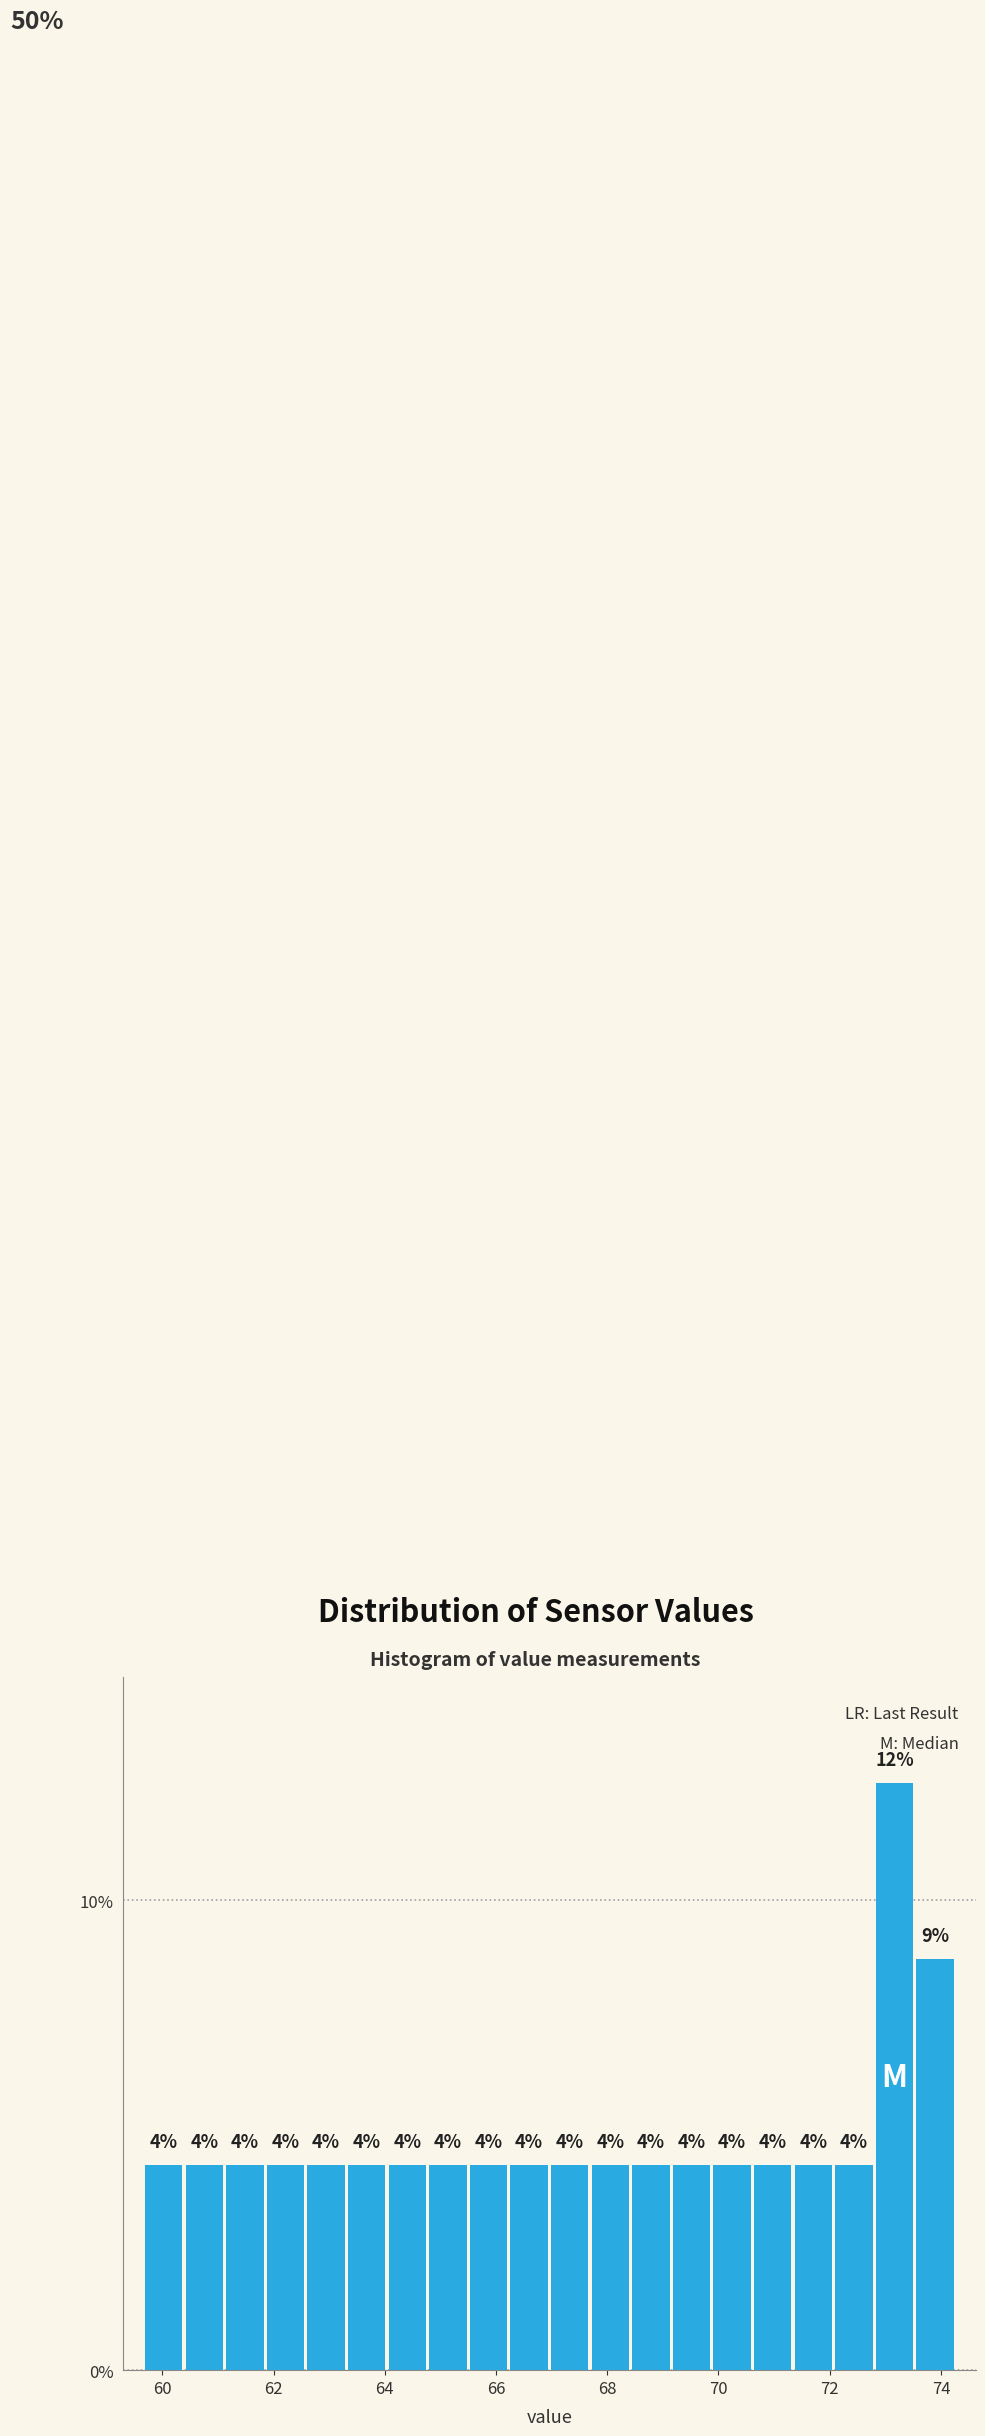

Read against the x-axis, roughly where is the centre of the tallest bar?

73.2